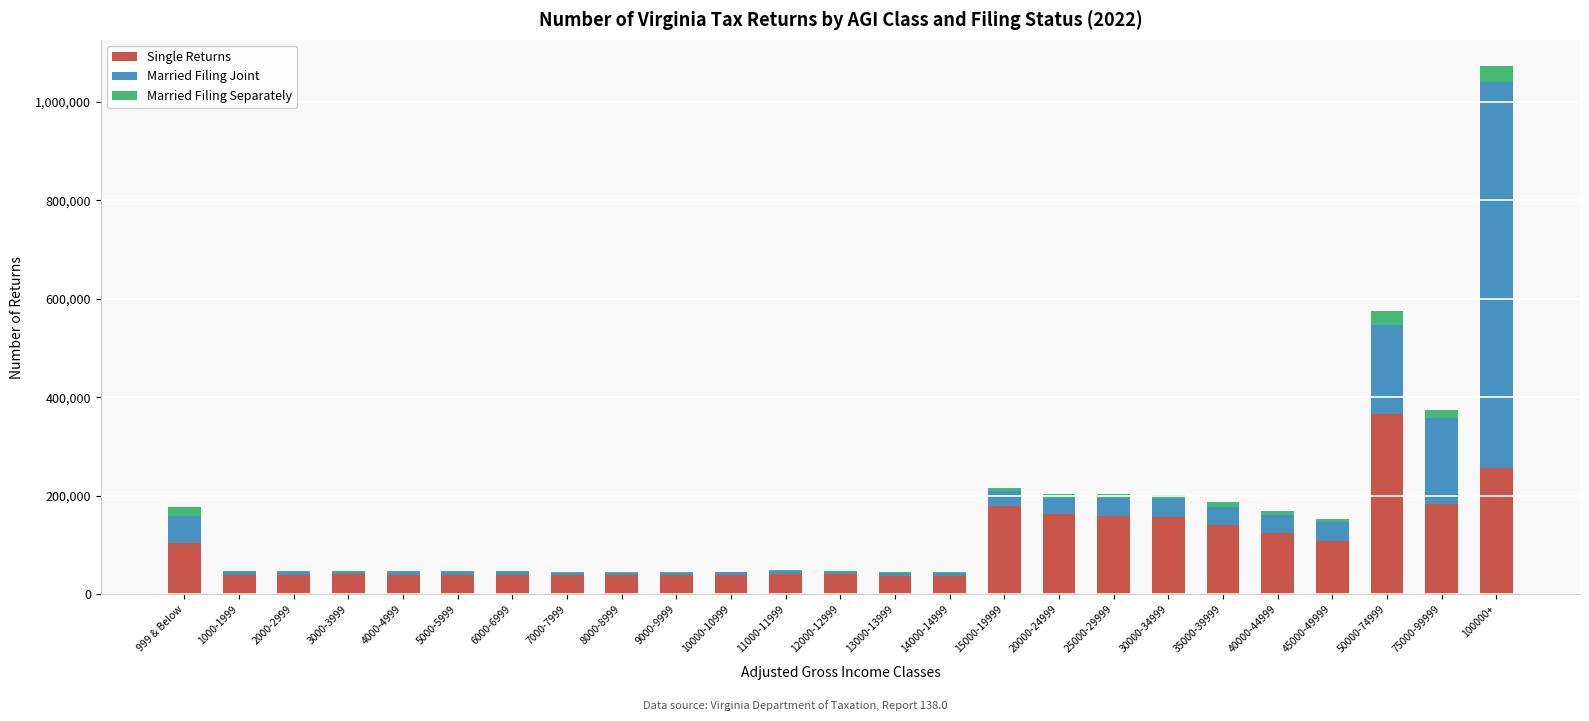

At which category is the sum across all series the highest?

100000+